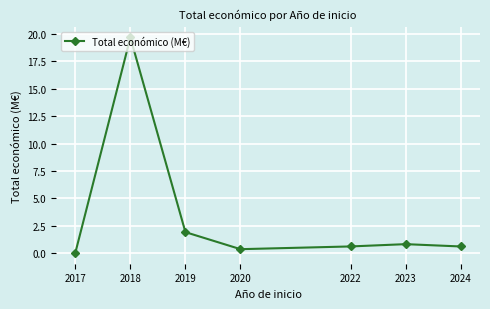

What is the difference between the maximum and minimum values?

19.7